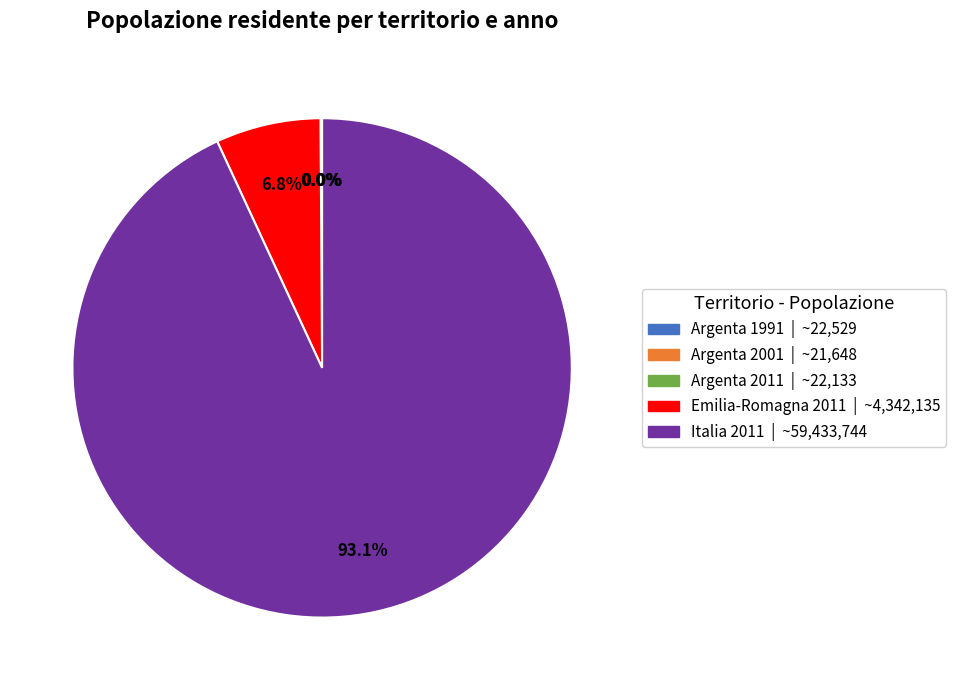

Which category accounts for the majority?

Italia 2011